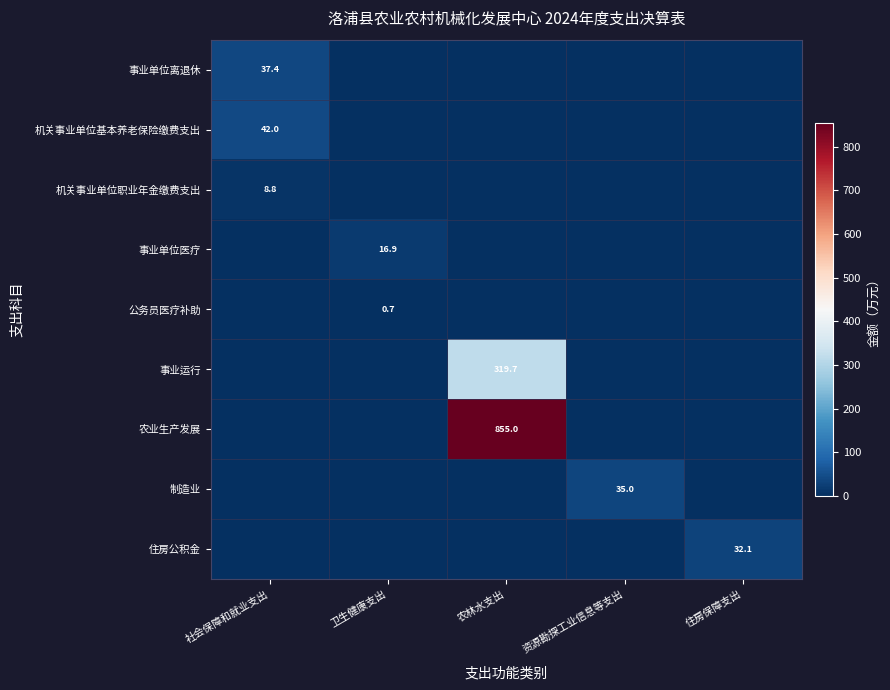

Is the value of 事业运行 at 农林水支出 greater than the value of 事业单位离退休 at 社会保障和就业支出?

Yes